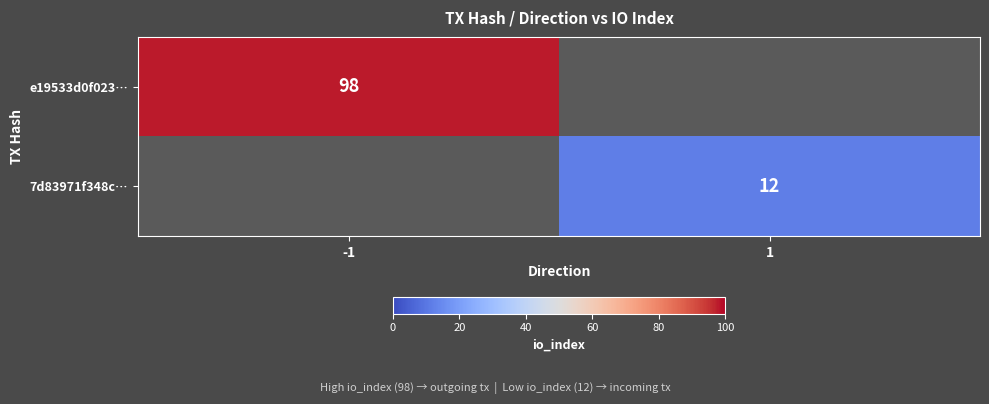

Is it true that e19533d0f023… equals 176 at -1?

False